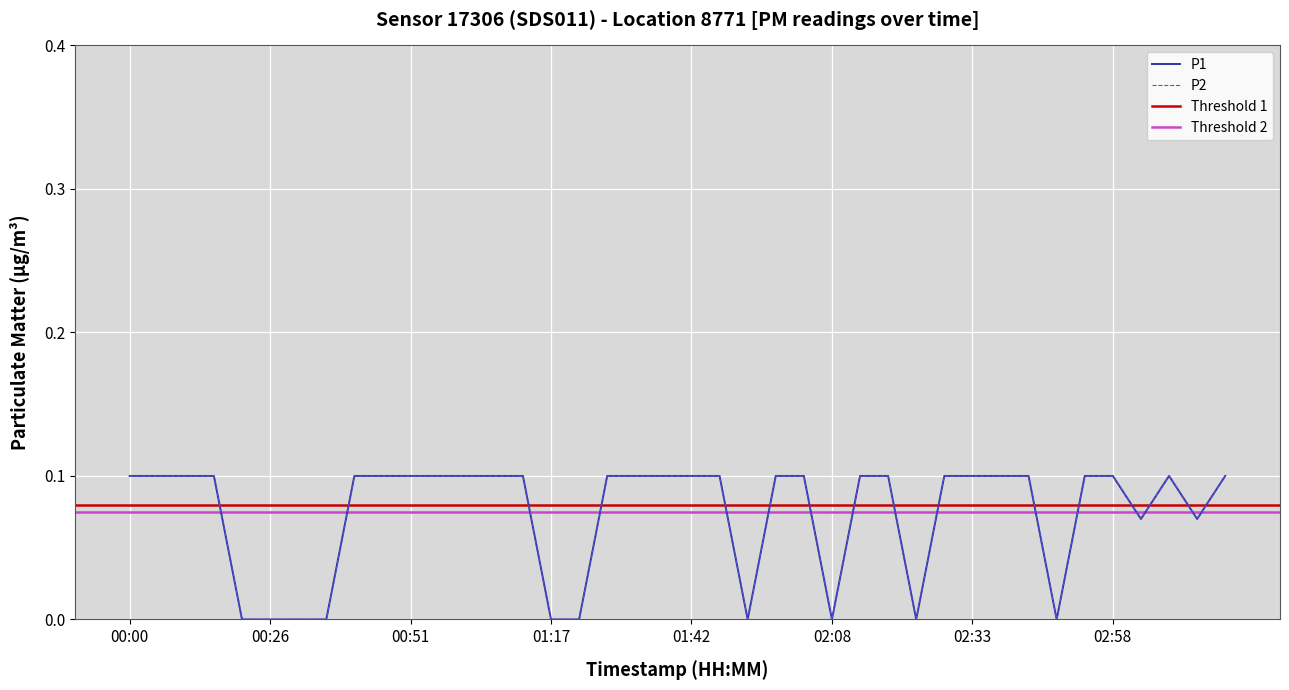

What is the label of the 9th point from the right?

02:38